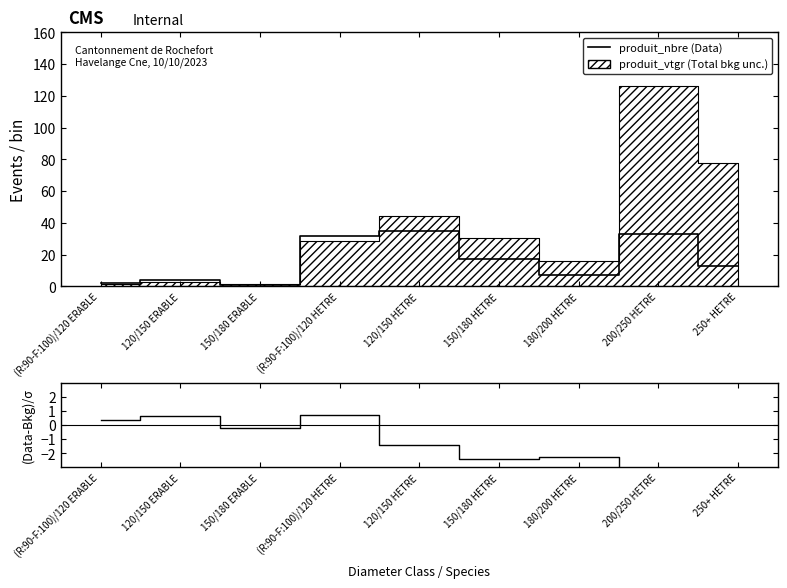

True or false: produit_nbre (Data) and (Data-Bkg)/σ intersect in this chart.

False